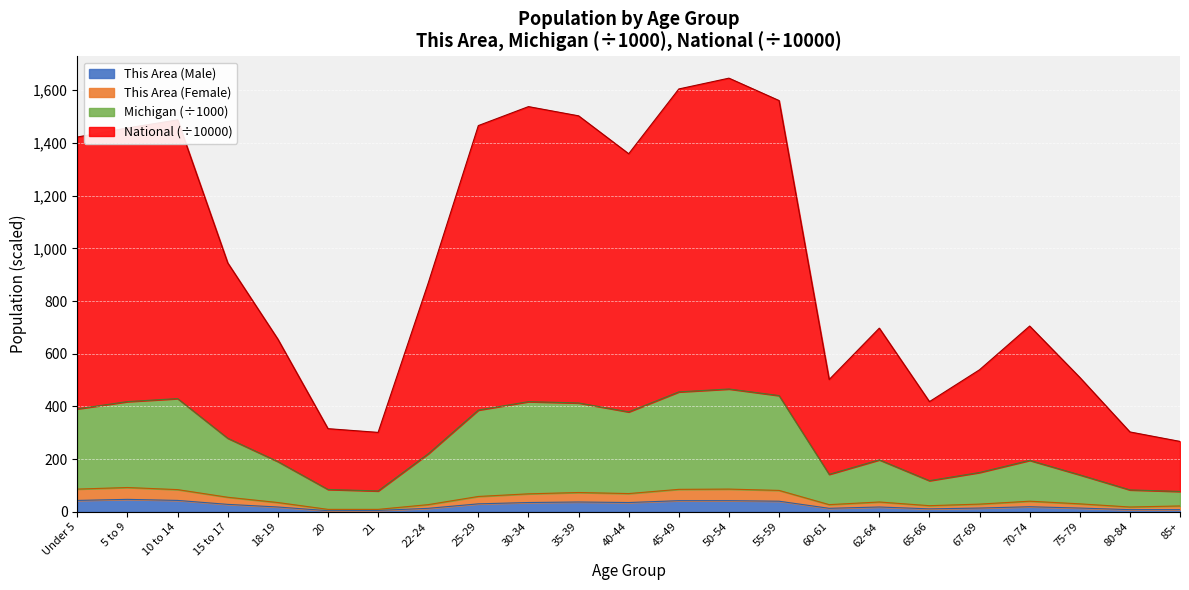

What is the spread (max minus min) of values at 5 to 9?

1410.1